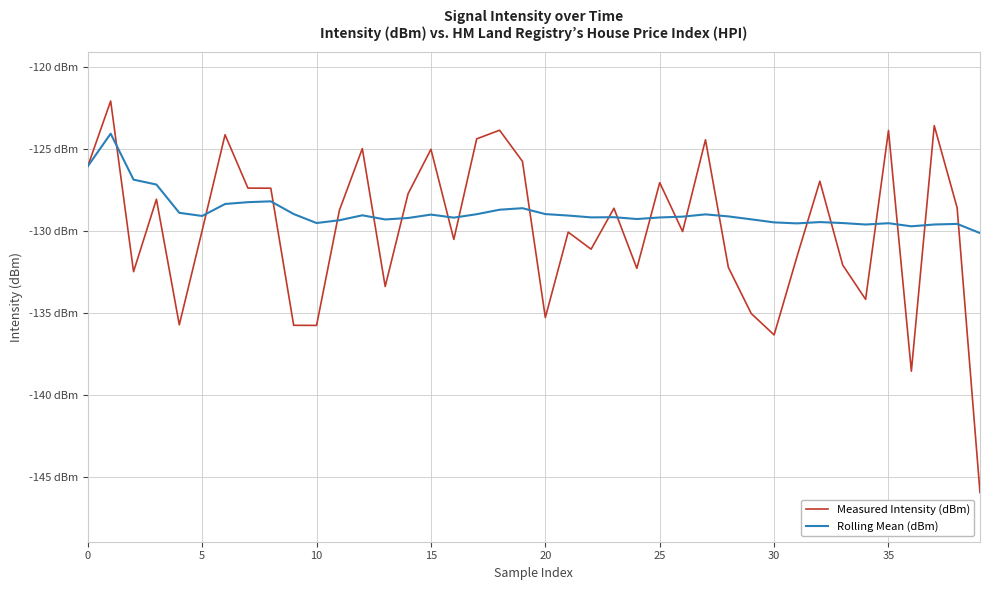

Does the chart have visible grid lines?

Yes